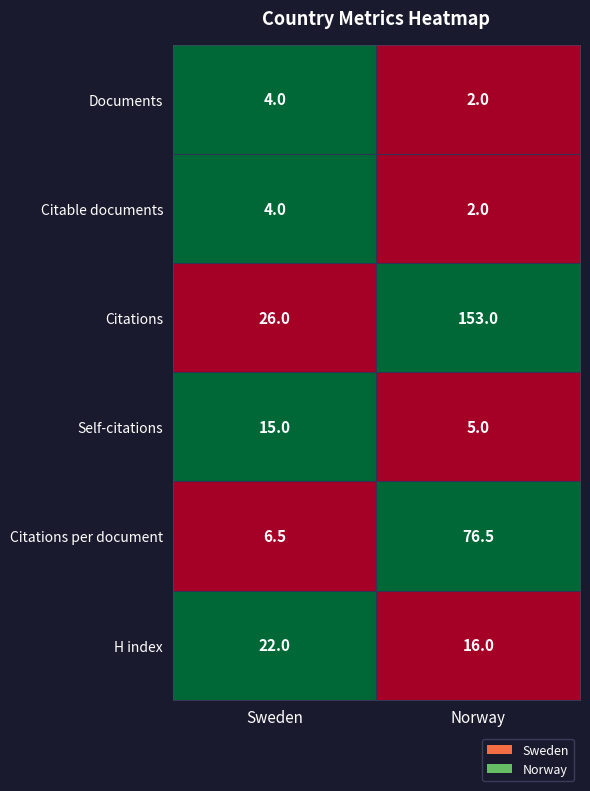

Which series has the widest spread of values?

Citations